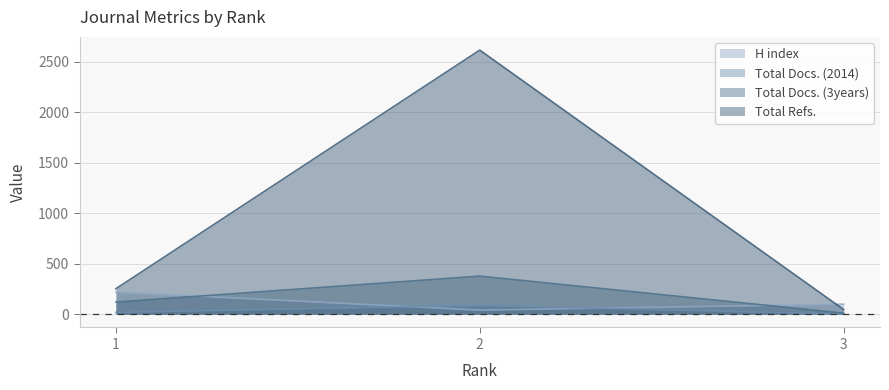

Which series has the largest range (max minus min)?

Total Refs.